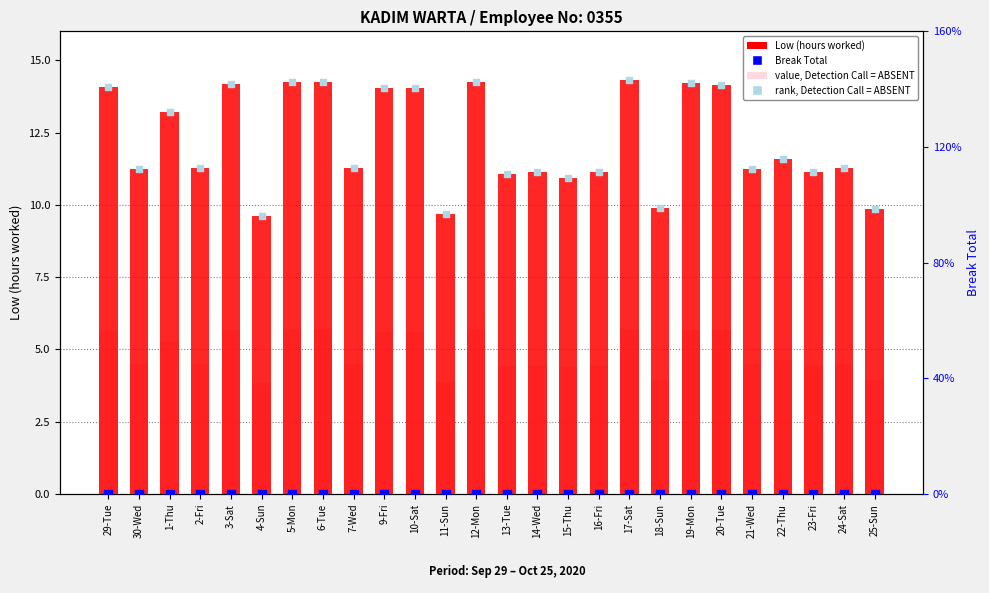

Which series has the largest Y range (max minus min)?

Low (hours worked)